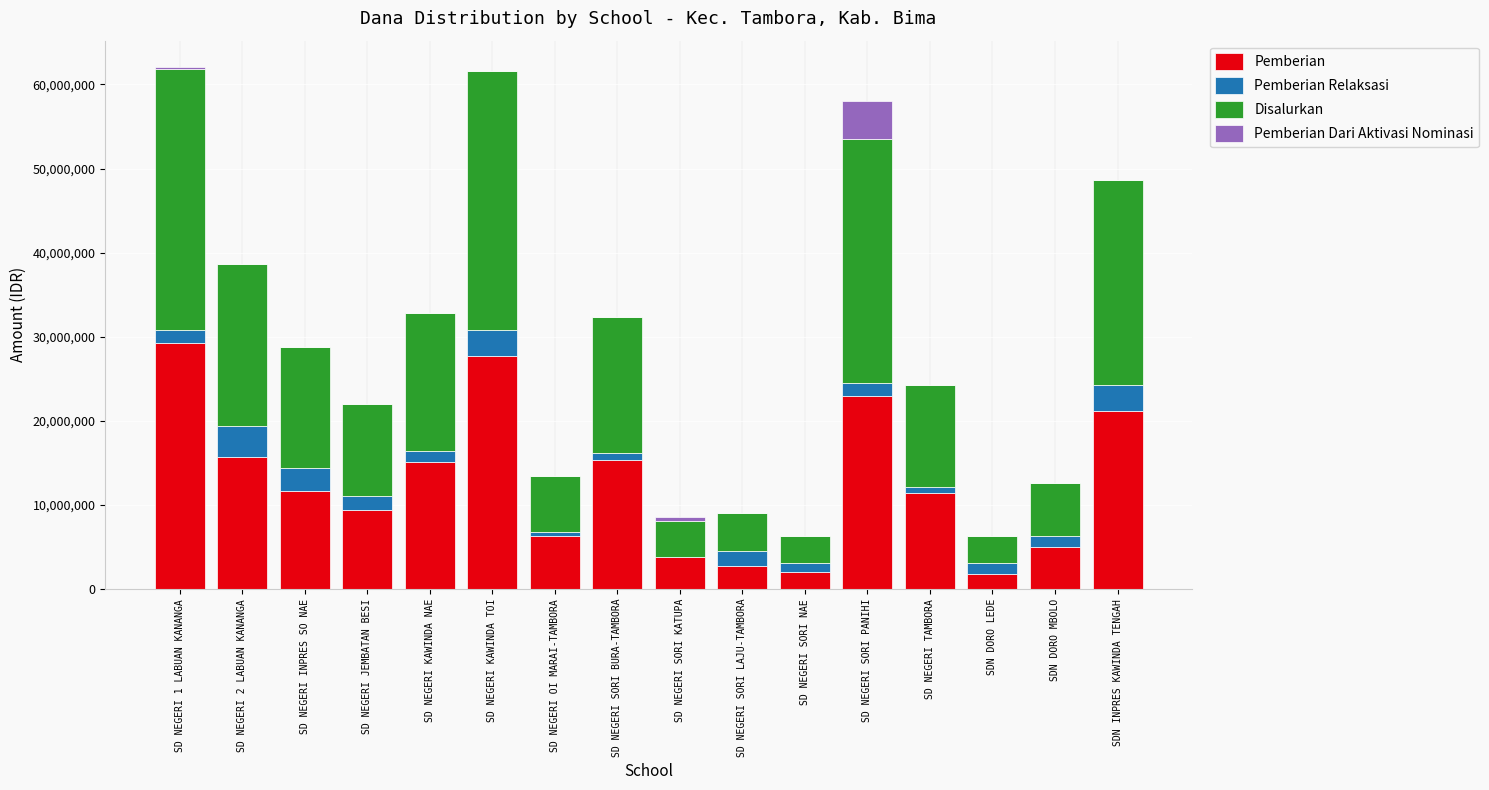

What is the total value across all series at SD NEGERI JEMBATAN BESI?

22050000